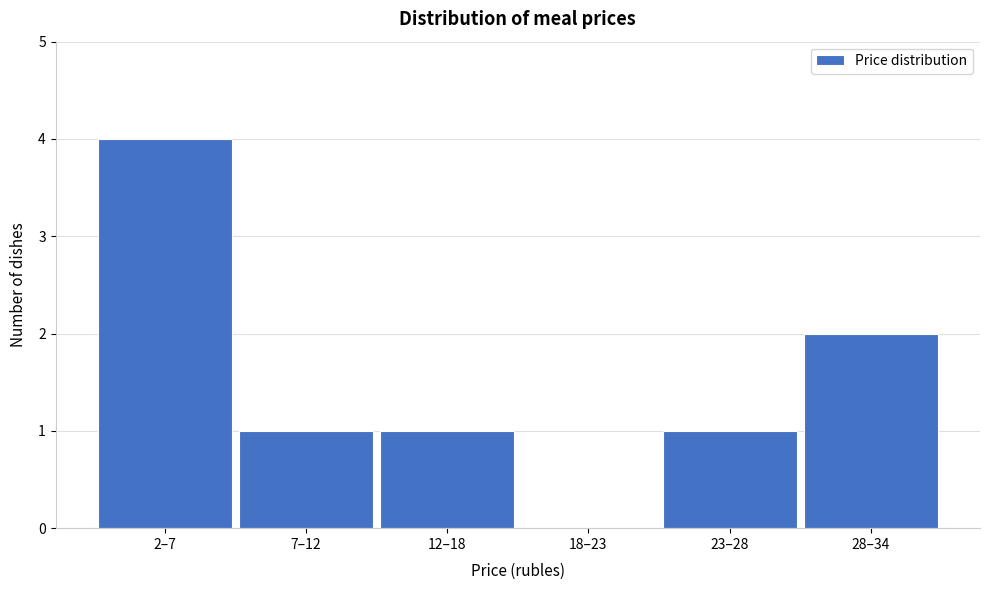

Reading right to left, what are all the values shown in this chart?

28–34=2	23–28=1	18–23=0	12–18=1	7–12=1	2–7=4